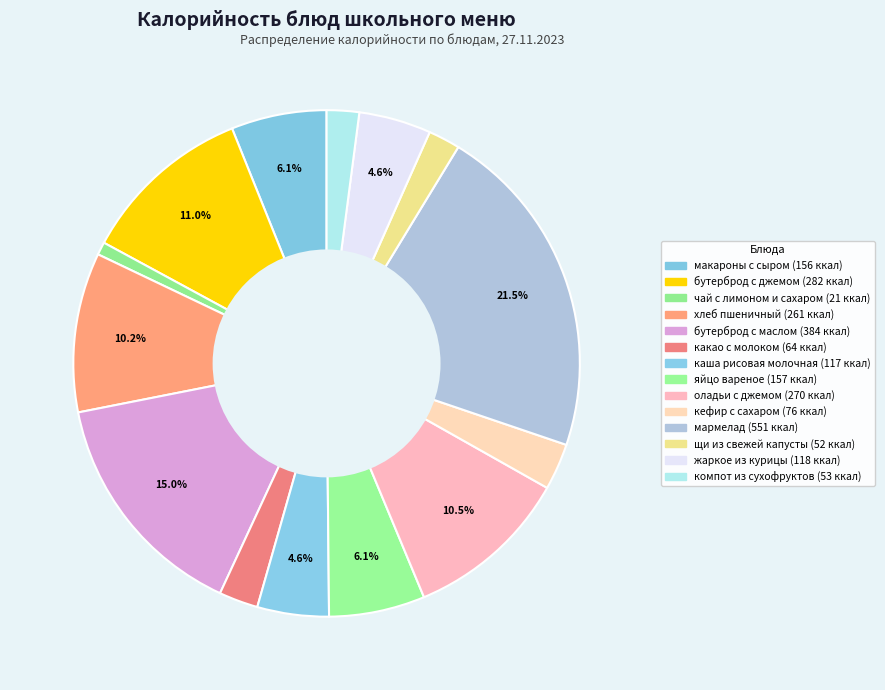

How many slices are in this pie chart?

14